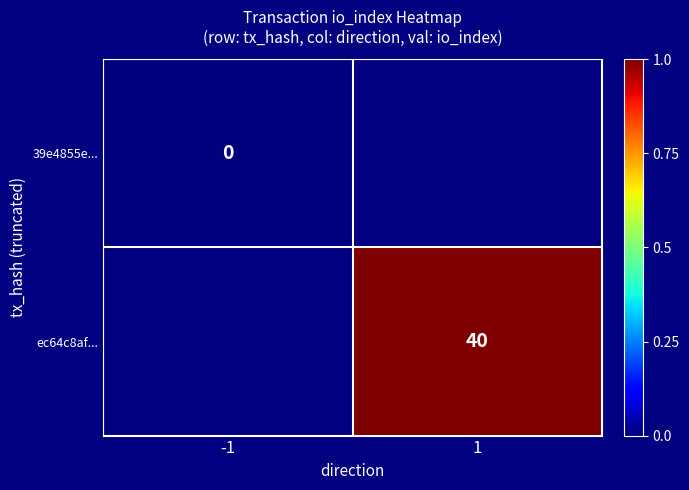

Is the value of ec64c8af... at 1 greater than the value of 39e4855e... at -1?

Yes